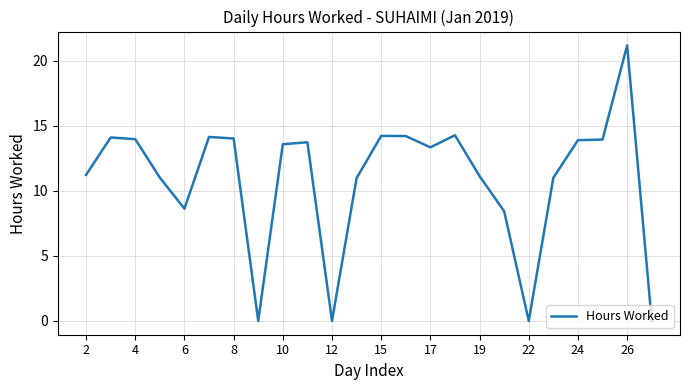

What is the maximum value shown in the chart?

21.2